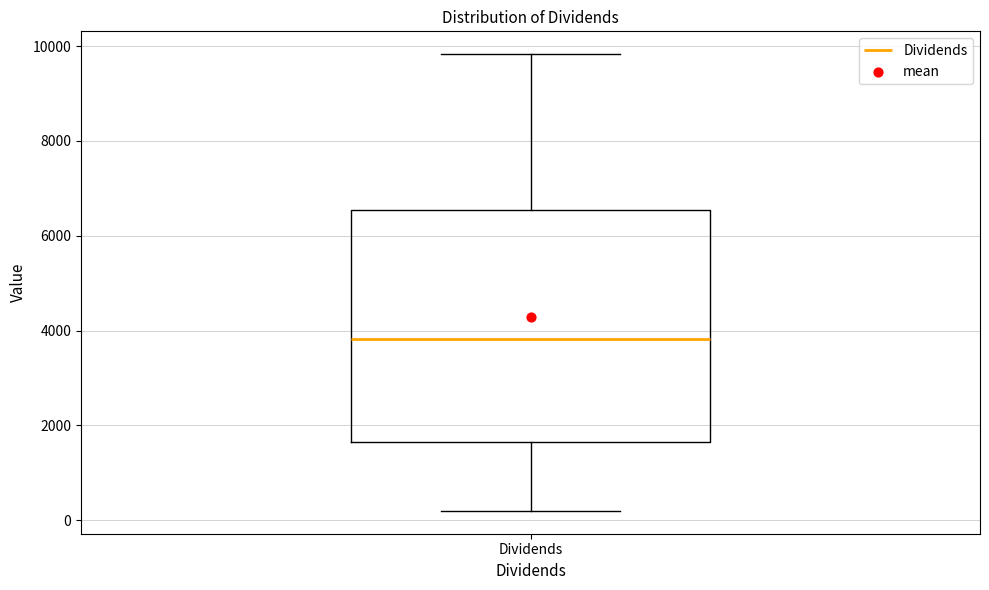

Where does the upper whisker of the box for Dividends end on the y-axis? The values are not printed on the chart, so give them approximately, as read against the axis.

9800